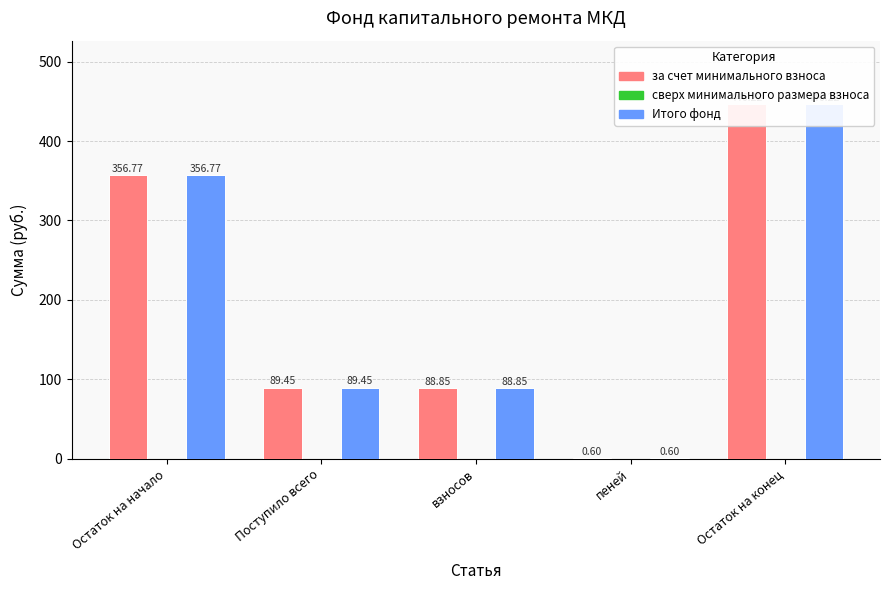

How many data points in Итого фонд are less than 89?

2